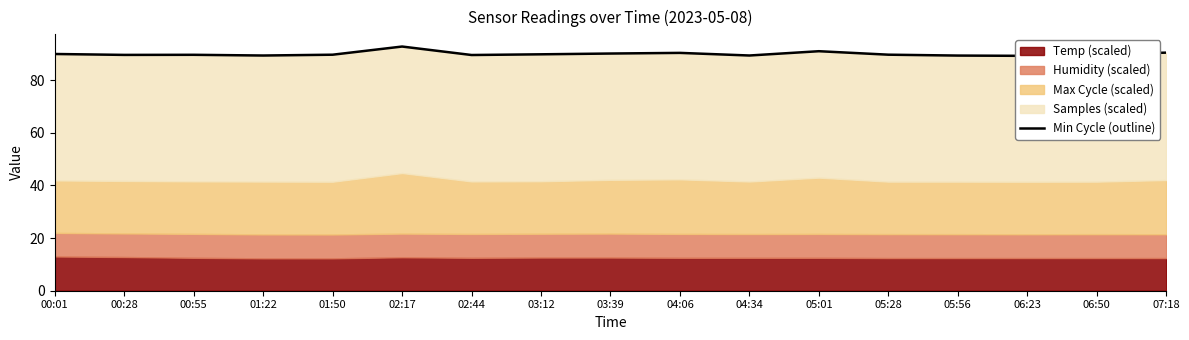

What is the difference between the maximum and minimum values?

3.5